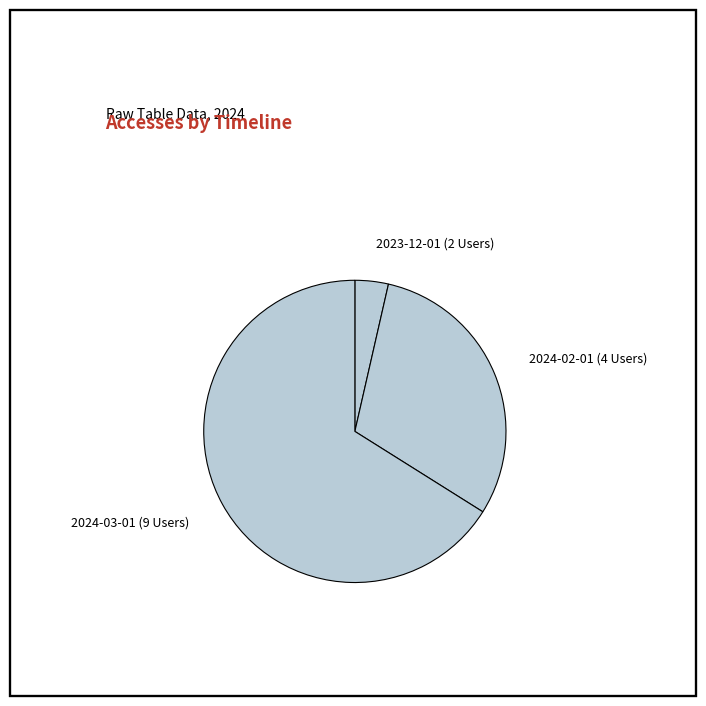

Count the number of slices in the pie.

3